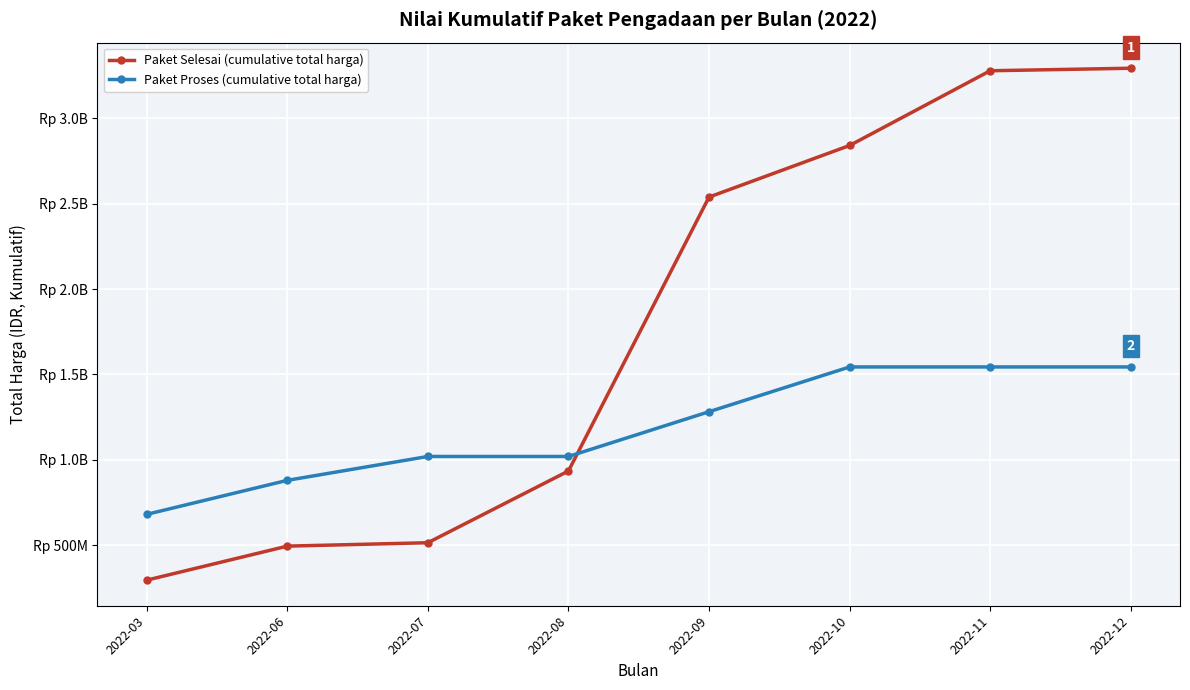

What are all the series names shown in the legend?

Paket Selesai (cumulative total harga), Paket Proses (cumulative total harga)